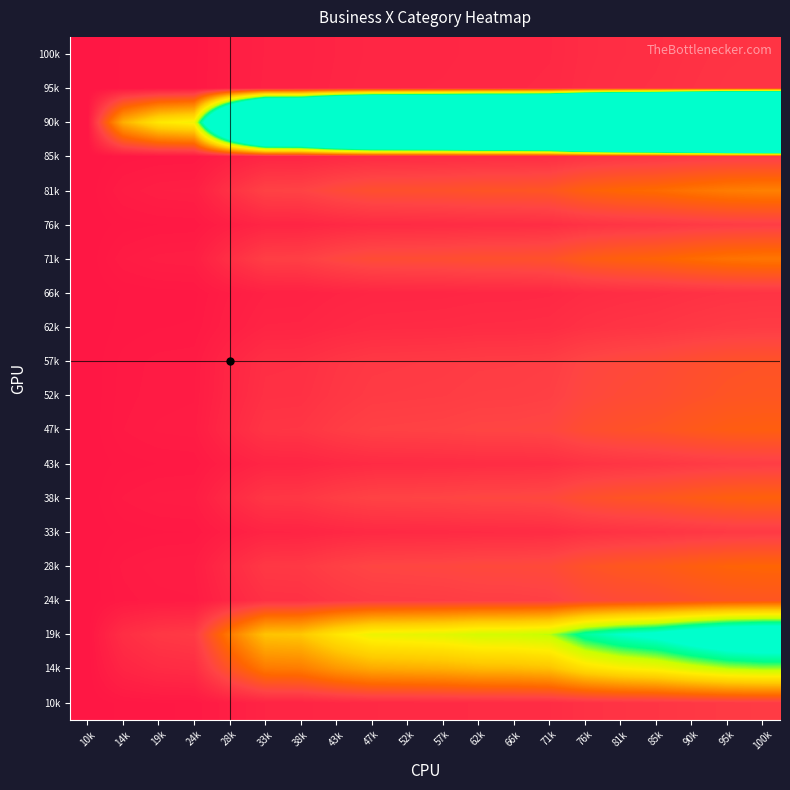

List the series in order of their peak value, highest first.

90k, 19k, 14k, 81k, 71k, 28k, 38k, 47k, 52k, 24k, 57k, 43k, 76k, 85k, 62k, 10k, 33k, 95k, 100k, 66k